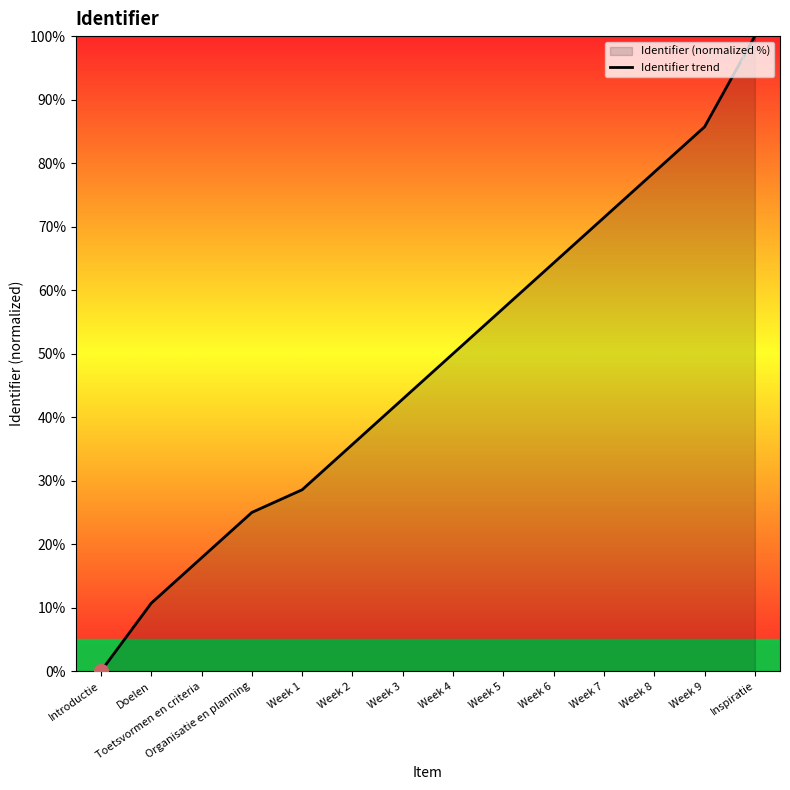

At which label does the data first exceed 50?

Week 5